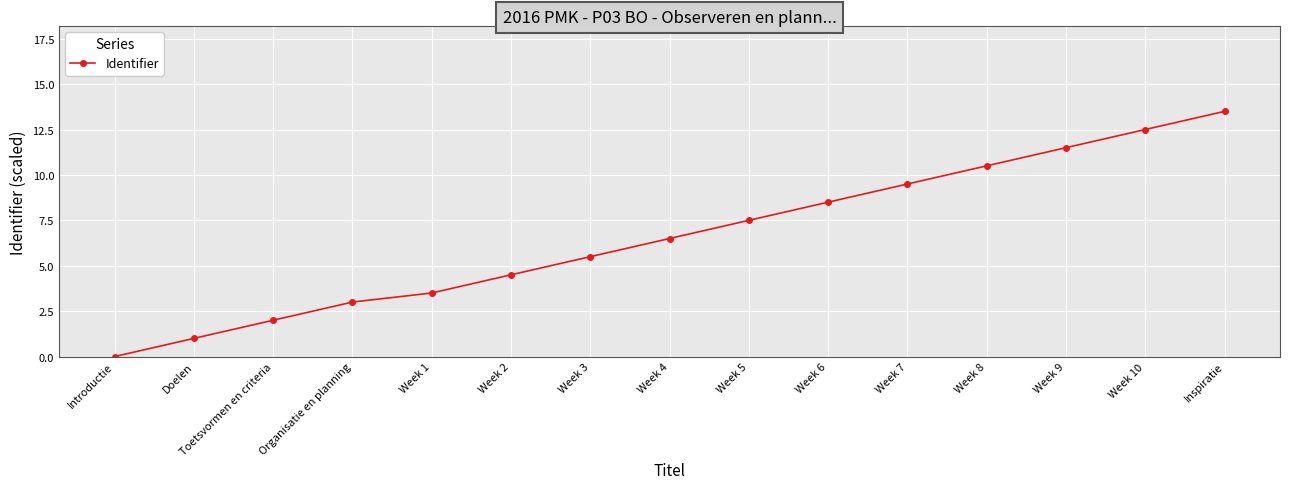

List the labels in order of value, largest first.

Inspiratie, Week 10, Week 9, Week 8, Week 7, Week 6, Week 5, Week 4, Week 3, Week 2, Week 1, Organisatie en planning, Toetsvormen en criteria, Doelen, Introductie